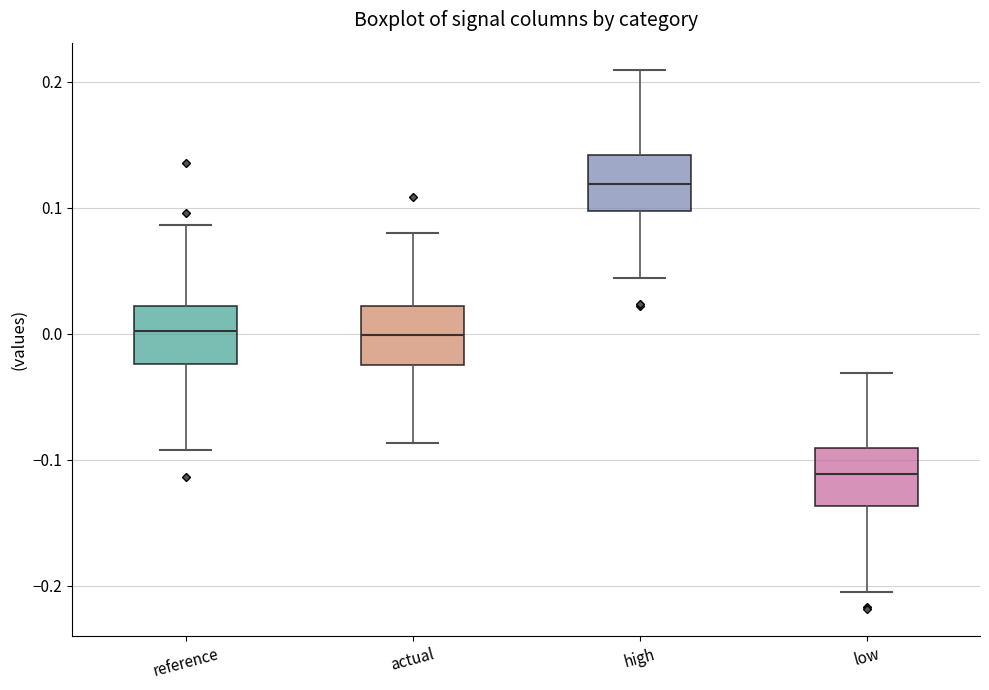

Which box's median line is the lowest?

low